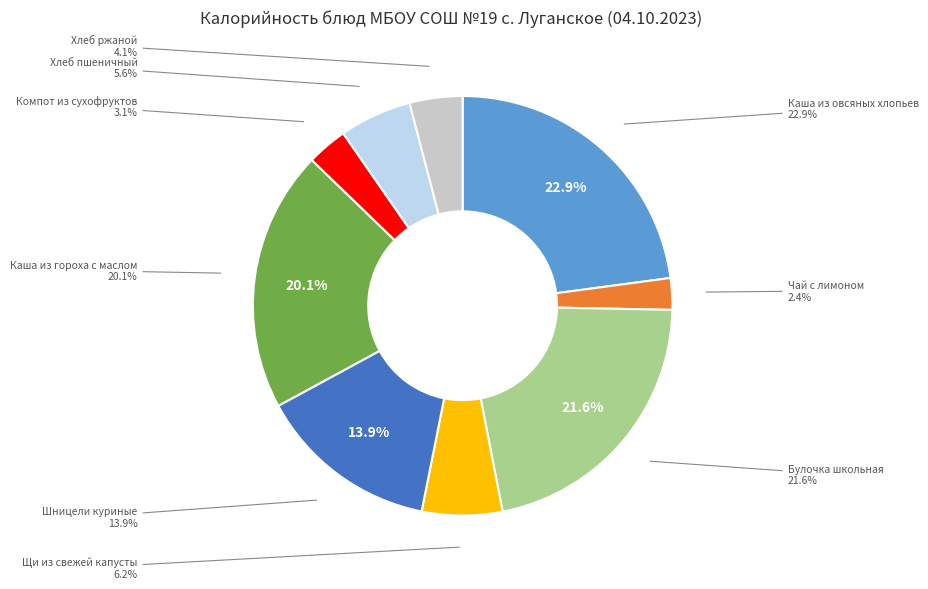

Which category has the smallest portion of the pie?

Чай с лимоном